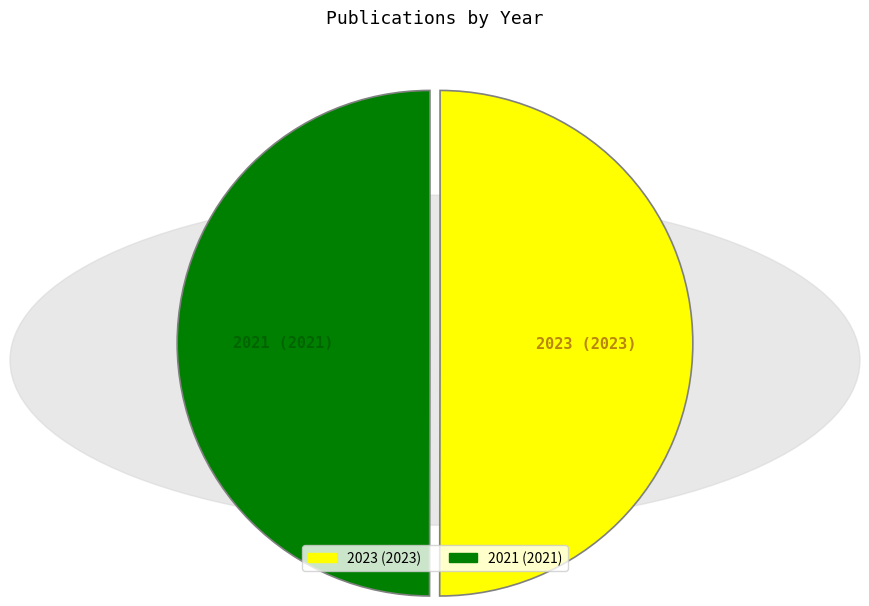

How many slices are in this pie chart?

2